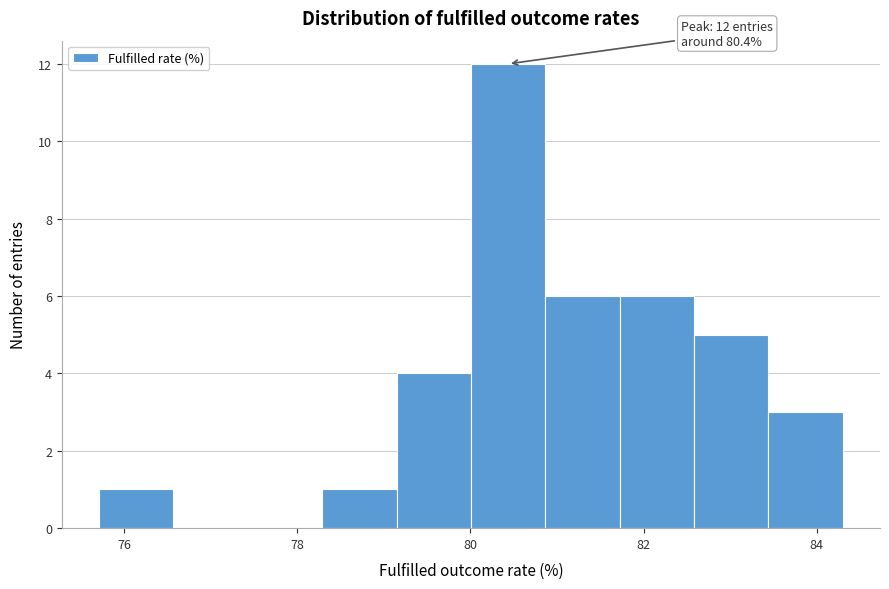

Over which range of the x-axis is the bar tallest?

80.0 to 80.8